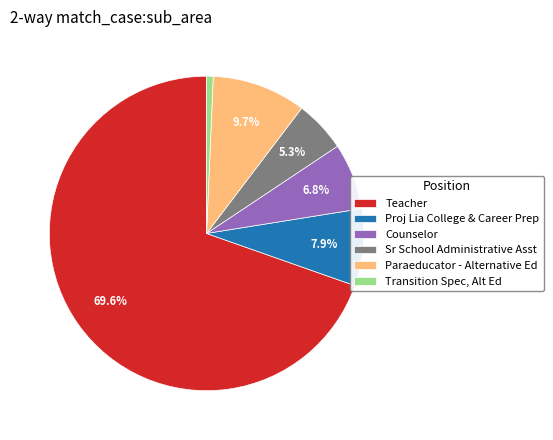

Rank the categories by value from lowest to highest.

Transition Spec, Alt Ed, Sr School Administrative Asst, Counselor, Proj Lia College & Career Prep, Paraeducator - Alternative Ed, Teacher